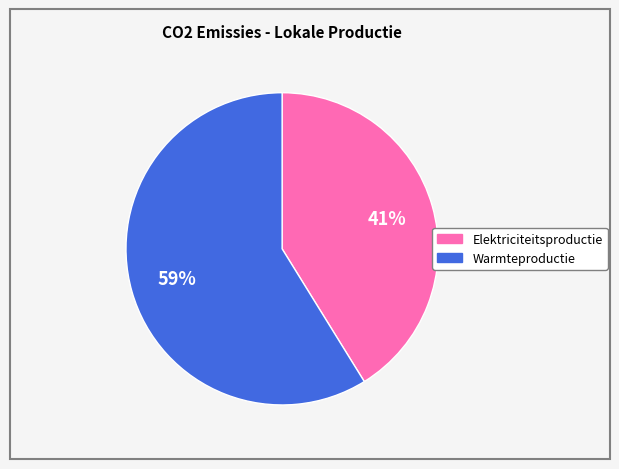

What percentage is the Warmteproductie slice, to the nearest percent?

59%